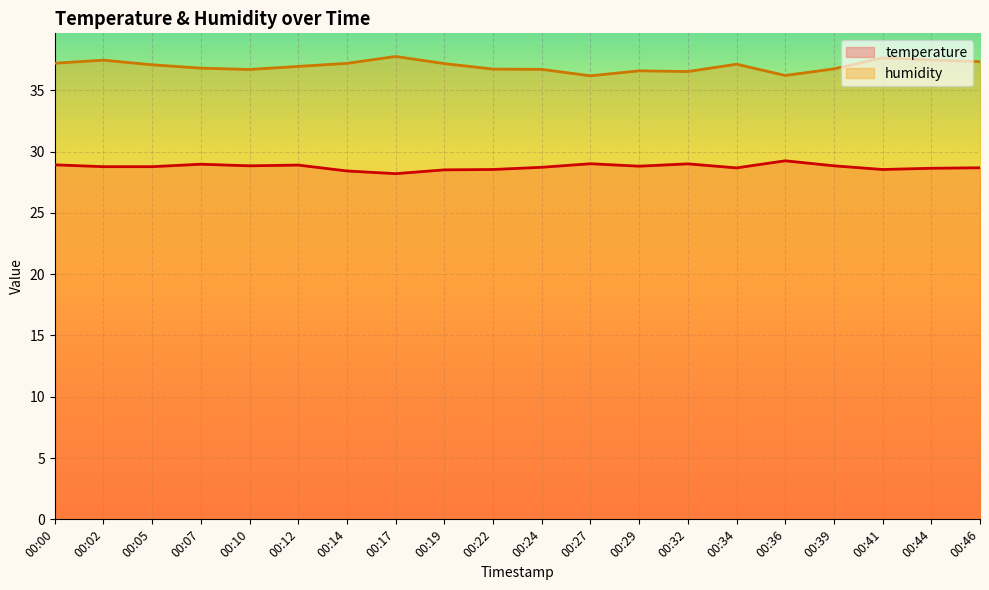

What is the total value across all series at 00:00?

66.1